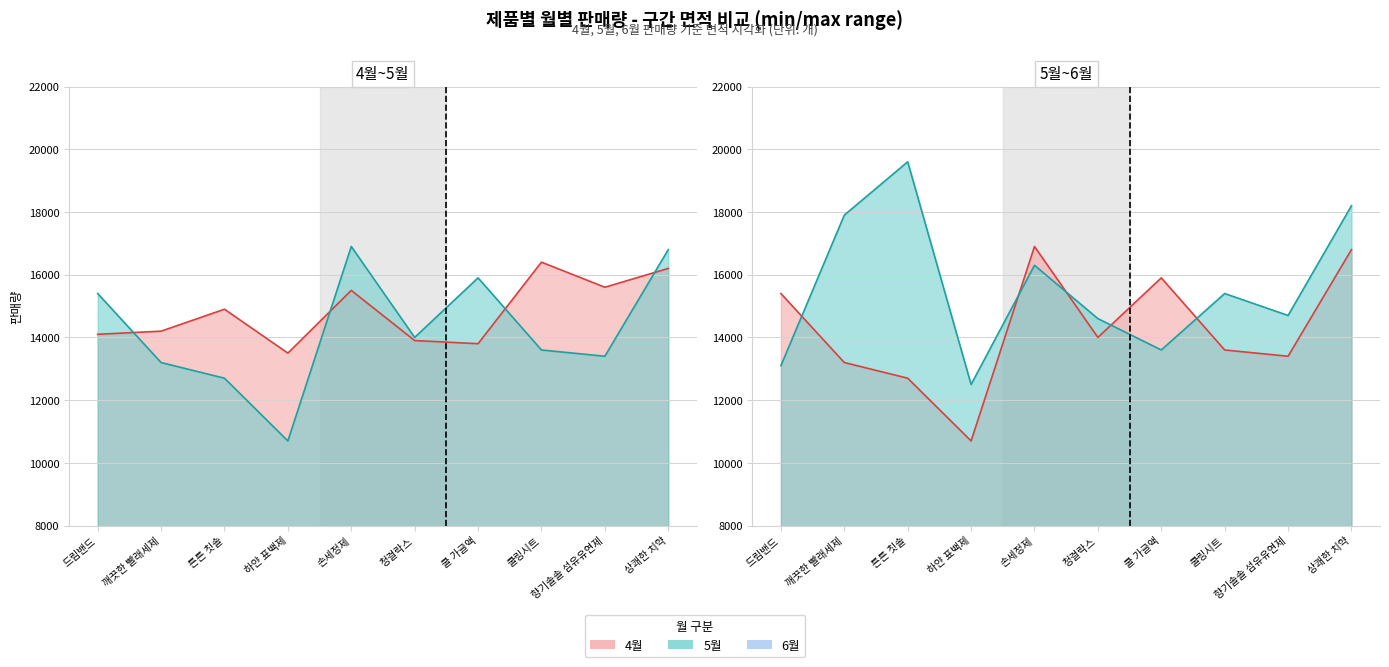

Where do 5월 선 and 6월 선 first cross each other?

드림밴드 and 깨끗한 빨래세제